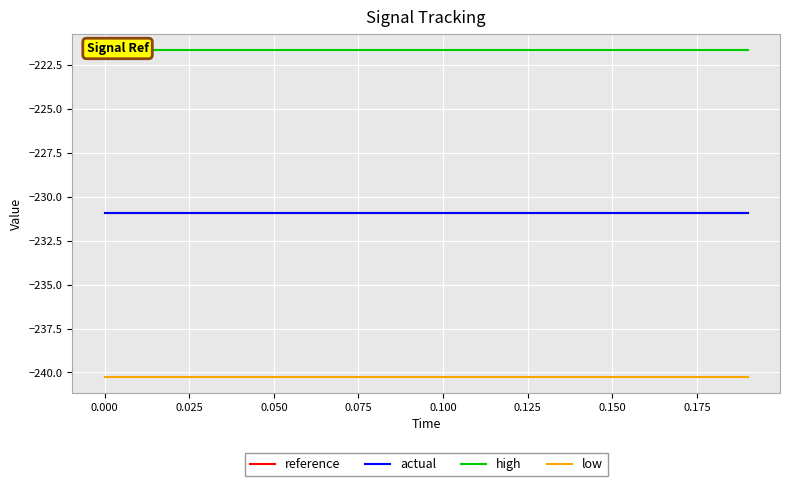

What is the minimum value for actual?

-230.9